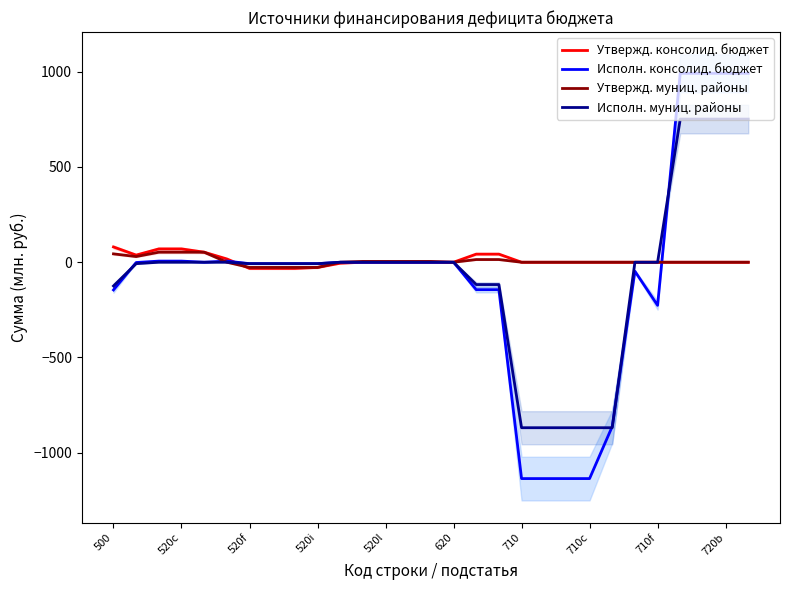

What is the highest value of the Исполн. консолид. бюджет series?

991.7